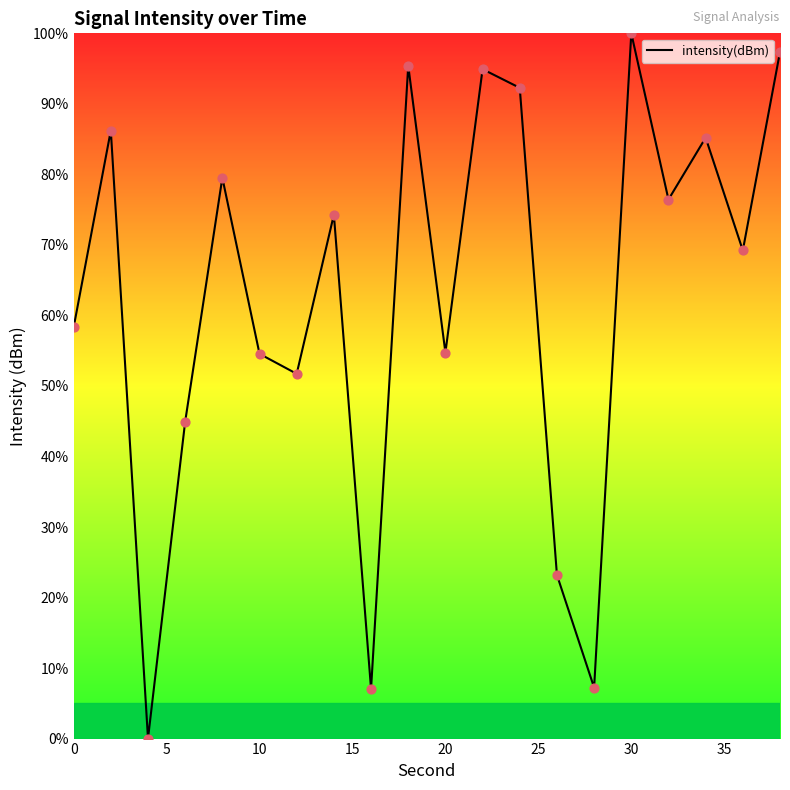

What is the maximum value shown in the chart?

100.0